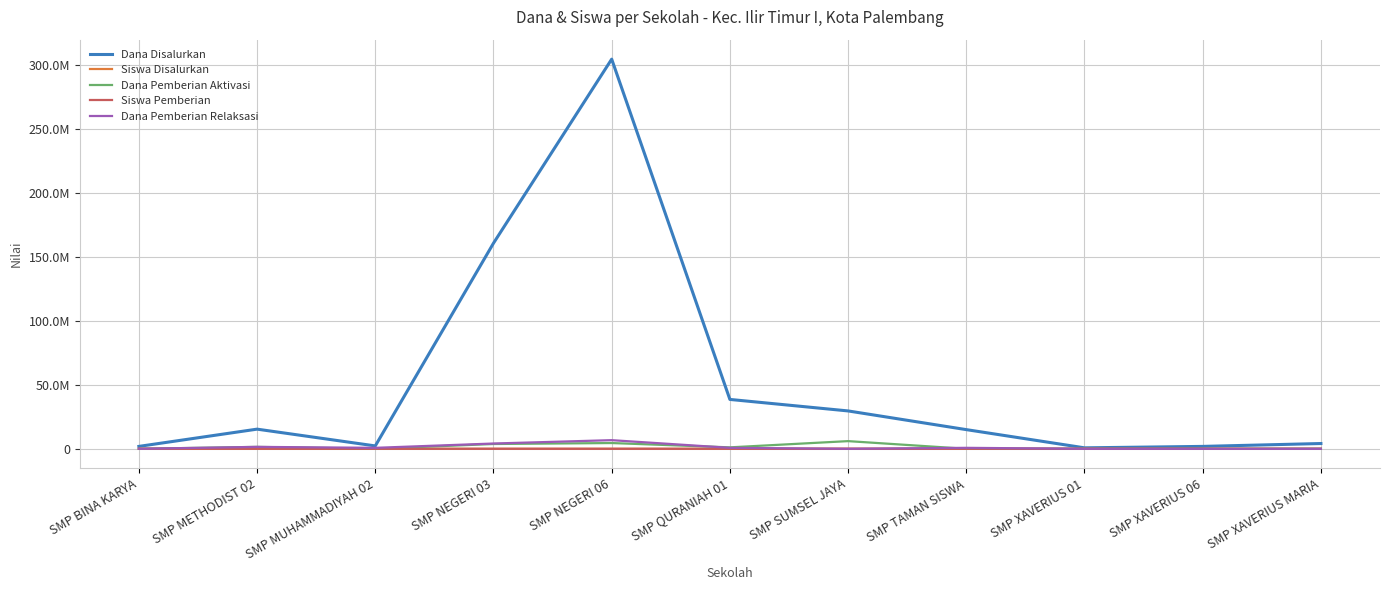

Reading left to right, list all the values displayed in this chart.

Dana Disalurkan: SMP BINA KARYA=1875000	SMP METHODIST 02=15375000	SMP MUHAMMADIYAH 02=2250000	SMP NEGERI 03=160875000	SMP NEGERI 06=304875000	SMP QURANIAH 01=38625000	SMP SUMSEL JAYA=29625000	SMP TAMAN SISWA=15000000	SMP XAVERIUS 01=750000	SMP XAVERIUS 06=1875000	SMP XAVERIUS MARIA=4125000
Siswa Disalurkan: SMP BINA KARYA=3	SMP METHODIST 02=25	SMP MUHAMMADIYAH 02=4	SMP NEGERI 03=259	SMP NEGERI 06=505	SMP QURANIAH 01=72	SMP SUMSEL JAYA=43	SMP TAMAN SISWA=24	SMP XAVERIUS 01=1	SMP XAVERIUS 06=4	SMP XAVERIUS MARIA=8
Dana Pemberian Aktivasi: SMP BINA KARYA=0	SMP METHODIST 02=1500000	SMP MUHAMMADIYAH 02=0	SMP NEGERI 03=3750000	SMP NEGERI 06=4500000	SMP QURANIAH 01=1125000	SMP SUMSEL JAYA=6000000	SMP TAMAN SISWA=0	SMP XAVERIUS 01=0	SMP XAVERIUS 06=0	SMP XAVERIUS MARIA=0
Siswa Pemberian: SMP BINA KARYA=3	SMP METHODIST 02=19	SMP MUHAMMADIYAH 02=3	SMP NEGERI 03=247	SMP NEGERI 06=487	SMP QURANIAH 01=69	SMP SUMSEL JAYA=35	SMP TAMAN SISWA=23	SMP XAVERIUS 01=1	SMP XAVERIUS 06=4	SMP XAVERIUS MARIA=8
Dana Pemberian Relaksasi: SMP BINA KARYA=0	SMP METHODIST 02=1500000	SMP MUHAMMADIYAH 02=750000	SMP NEGERI 03=4125000	SMP NEGERI 06=6750000	SMP QURANIAH 01=750000	SMP SUMSEL JAYA=0	SMP TAMAN SISWA=750000	SMP XAVERIUS 01=0	SMP XAVERIUS 06=0	SMP XAVERIUS MARIA=0